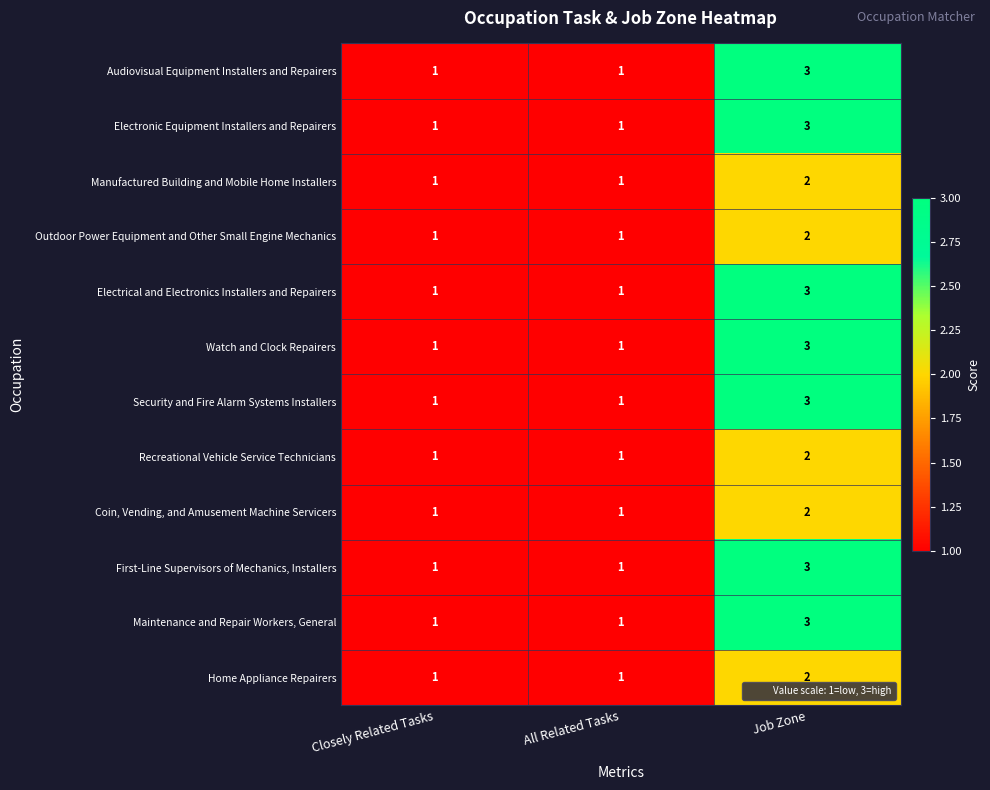

What is the maximum value shown in the chart?

3